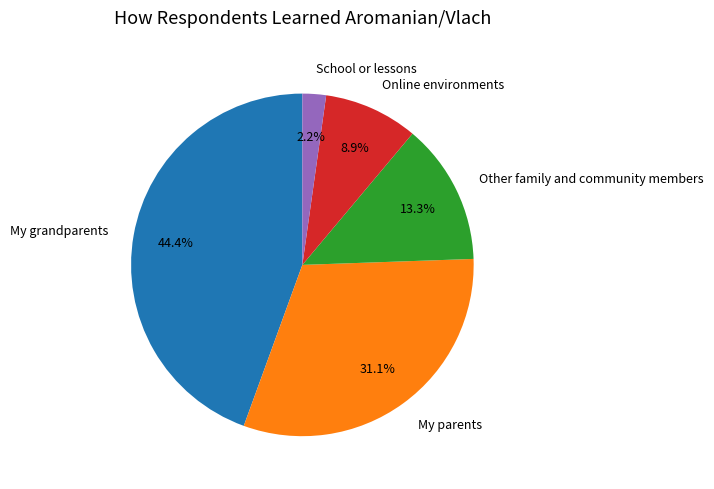

Is there a majority slice in this chart?

No